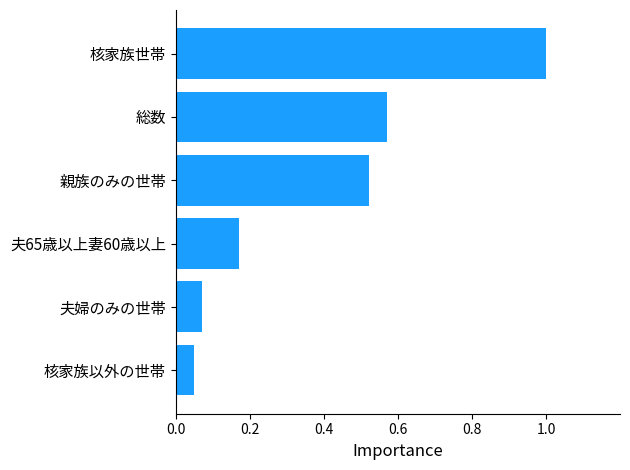

Which category has the highest value across all series?

核家族世帯